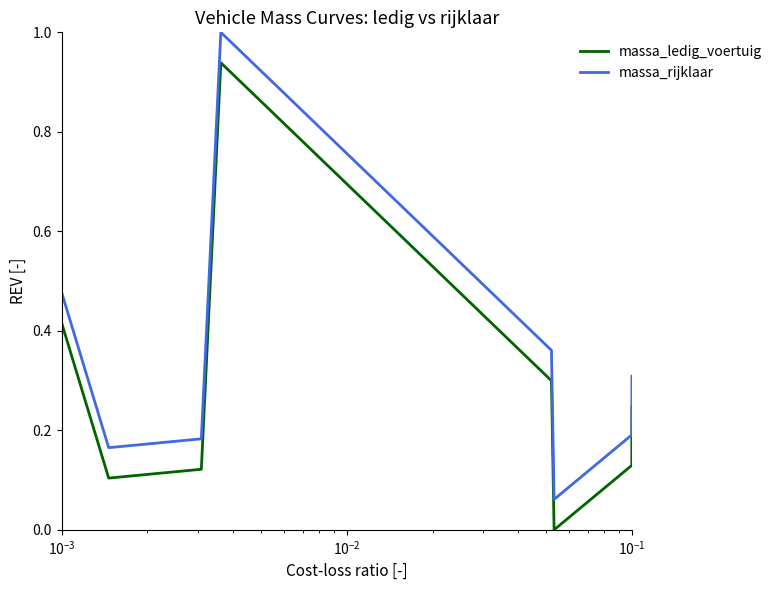

True or false: massa_rijklaar and massa_ledig_voertuig cross at least once.

False